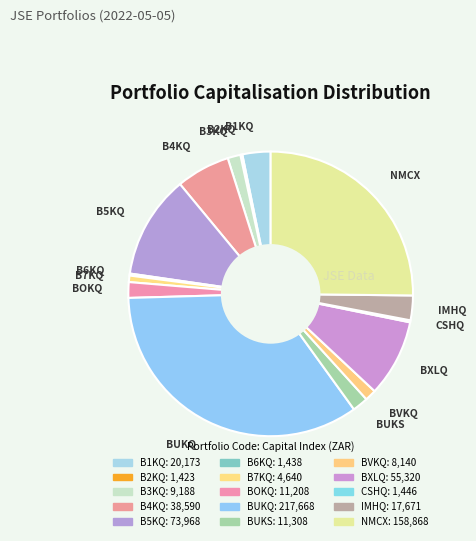

Is B5KQ the majority of the pie?

No